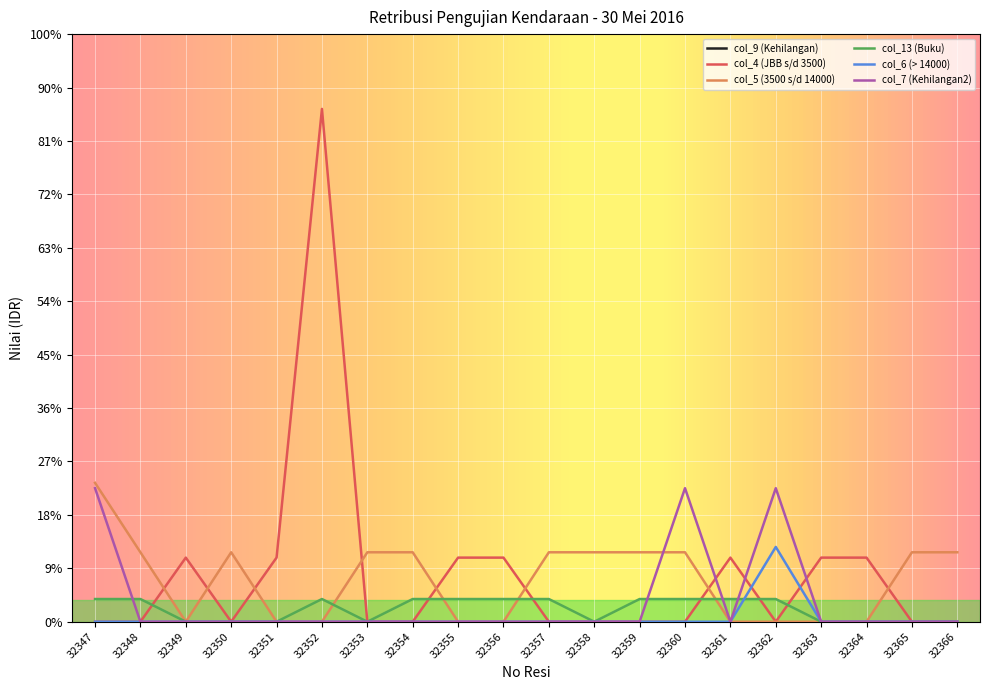

Between which two adjacent categories do col_13 (Buku) and col_6 (> 14000) first intersect?

32361 and 32362